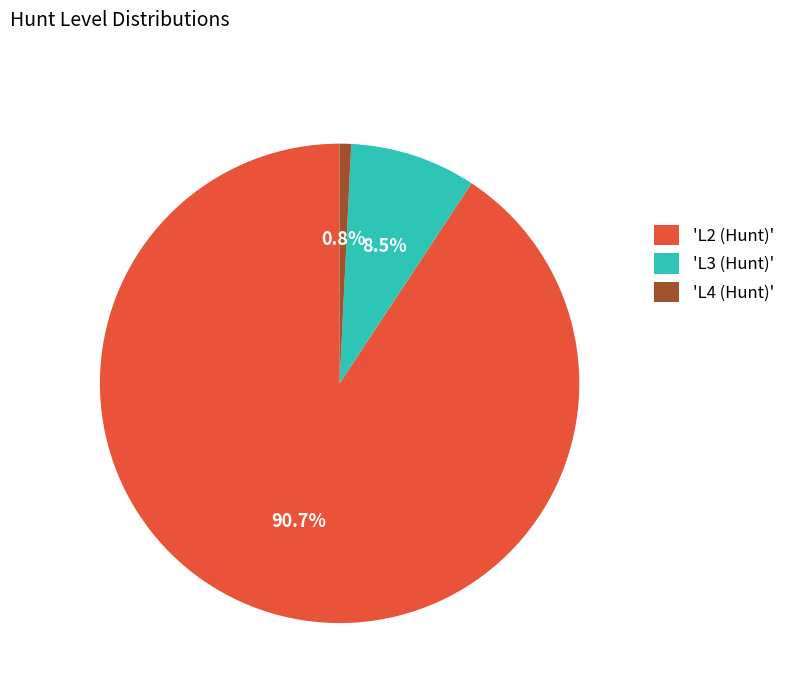

What is the largest slice in the pie chart?

'L2 (Hunt)'